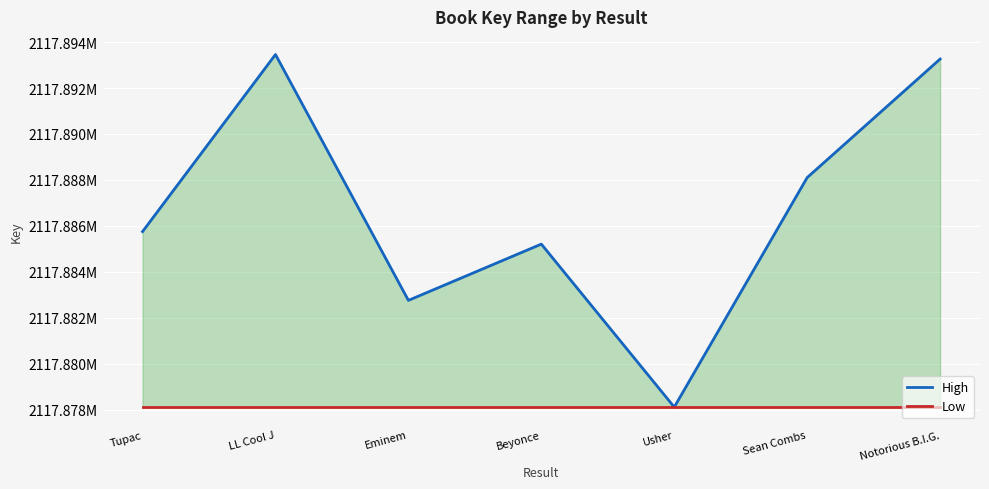

At which category does the chart reach its peak across all series?

LL Cool J